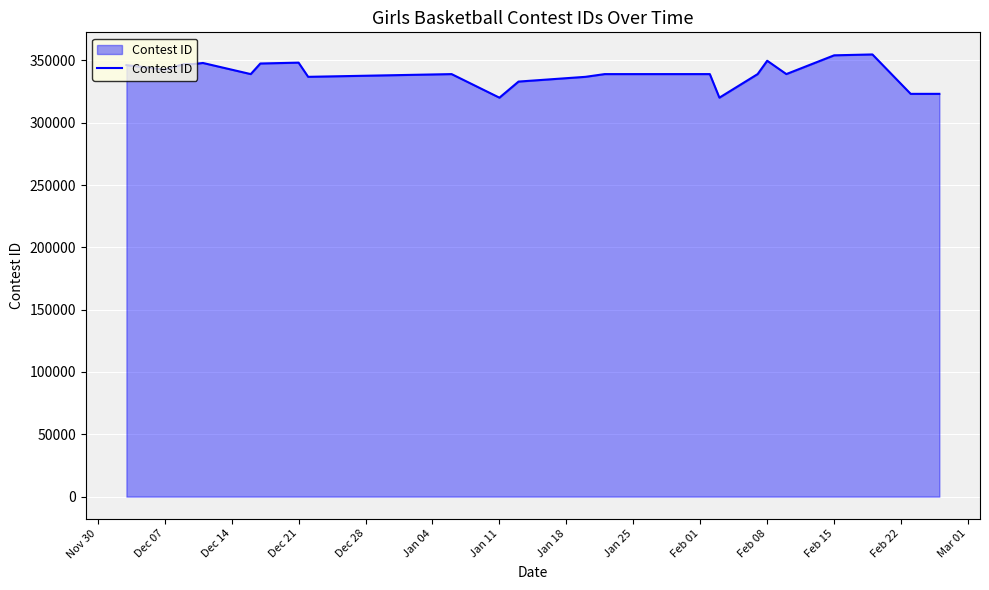

What is the greatest value displayed?

354809